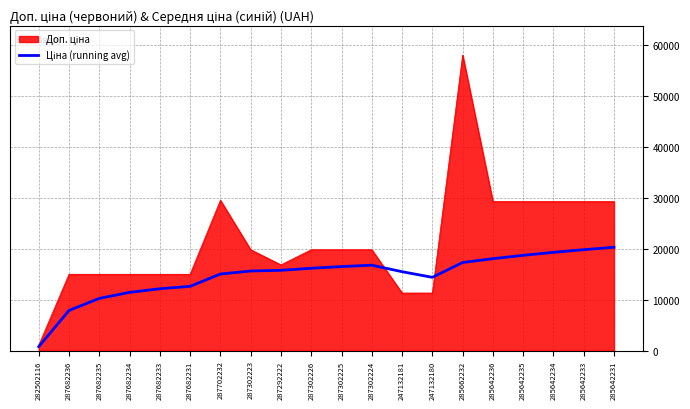

At which category is the sum across all series the highest?

285662232